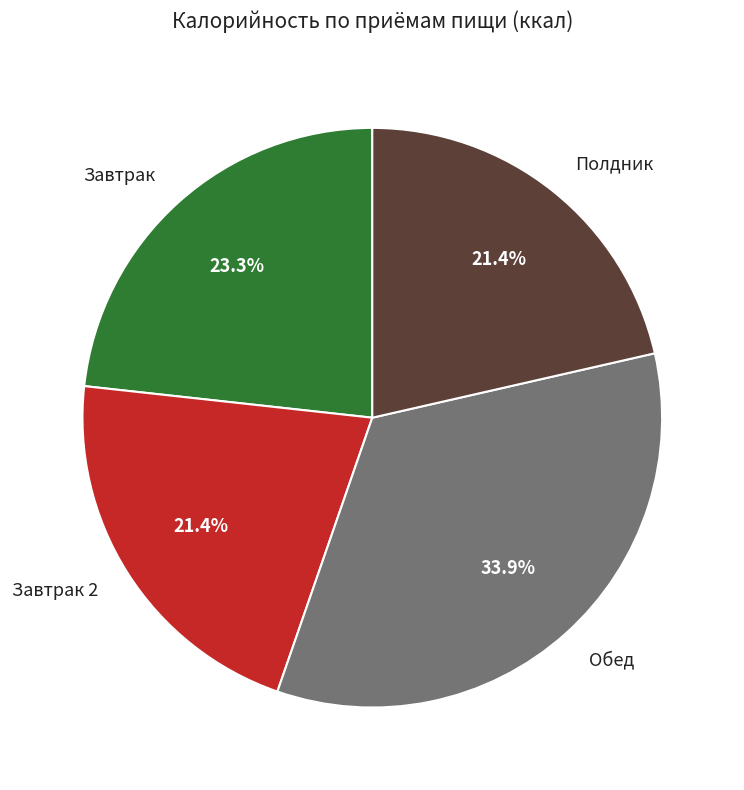

To the nearest percent, what is the difference between the Завтрак 2 and Завтрак slice percentages?

2%